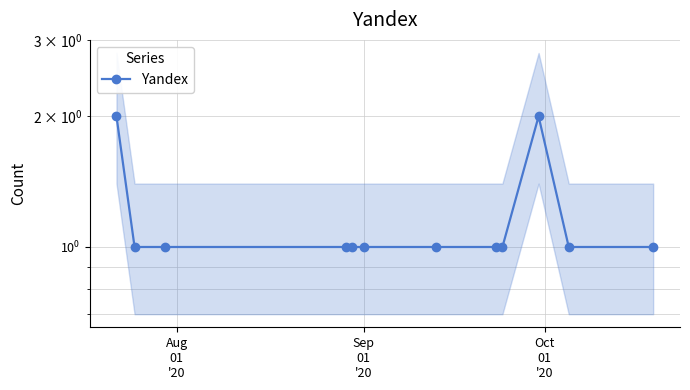

How many values exceed 1?

2